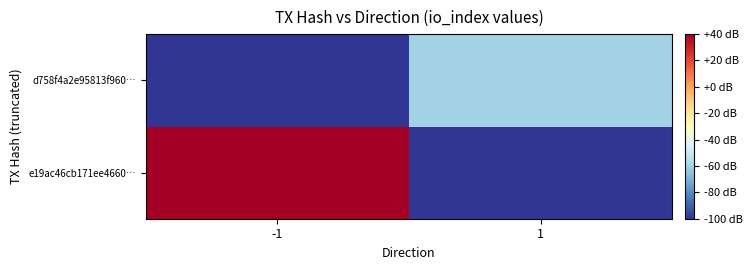

At how many categories does at least one series exceed 30?

1